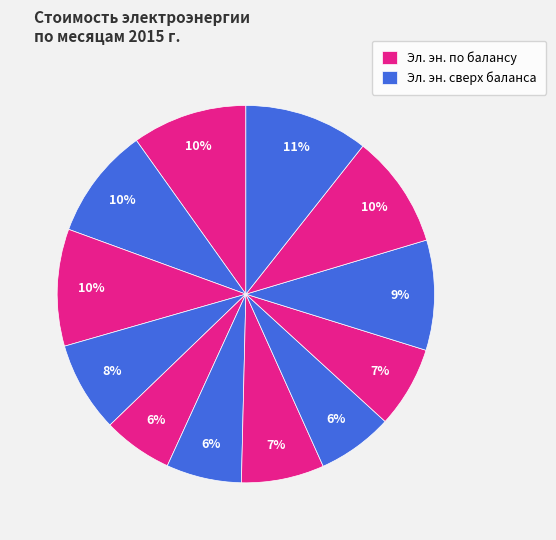

How many segments does this pie chart have?

12